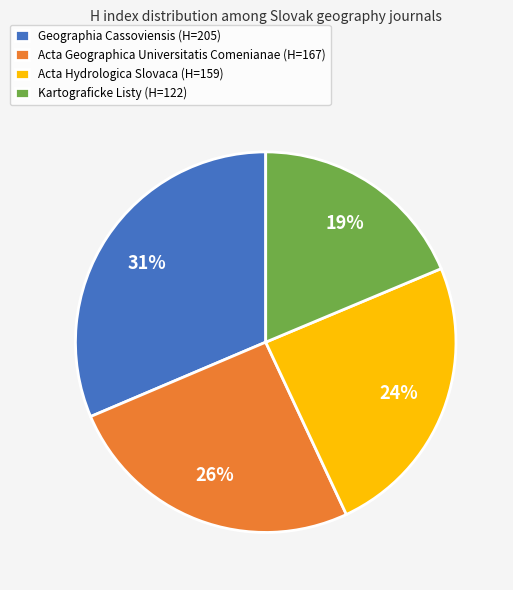

Which category has the smallest portion of the pie?

Kartograficke Listy